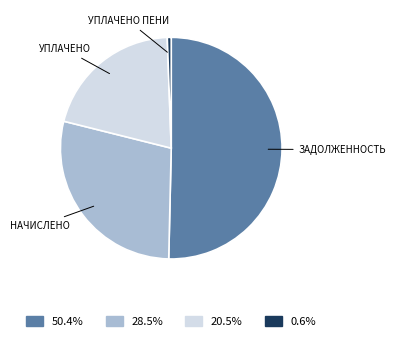

Is there any slice that represents more than half of the pie?

Yes